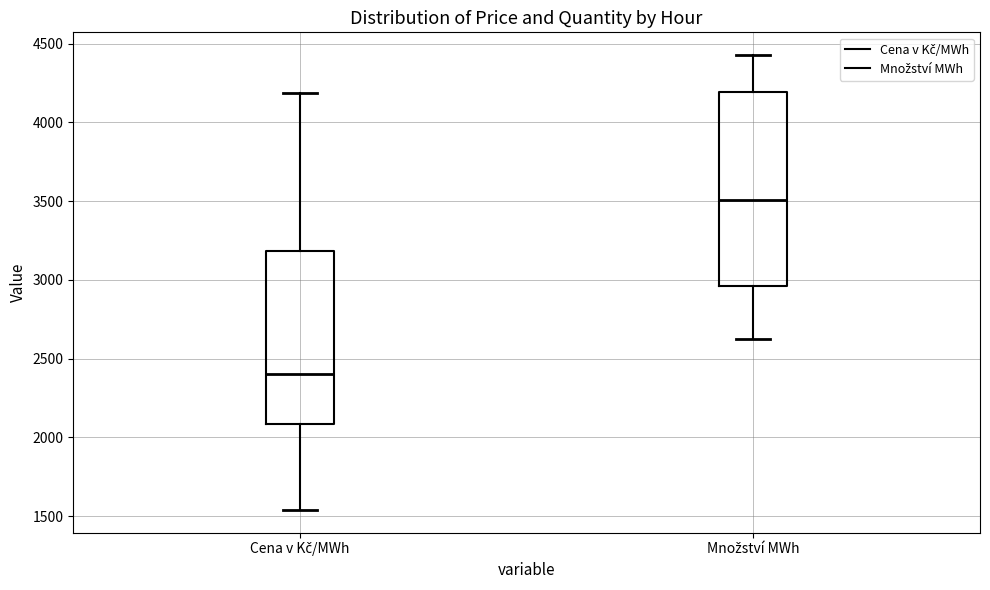

Where does the upper whisker of the box for Cena v Kč/MWh end on the y-axis? The values are not printed on the chart, so give them approximately, as read against the axis.

4200